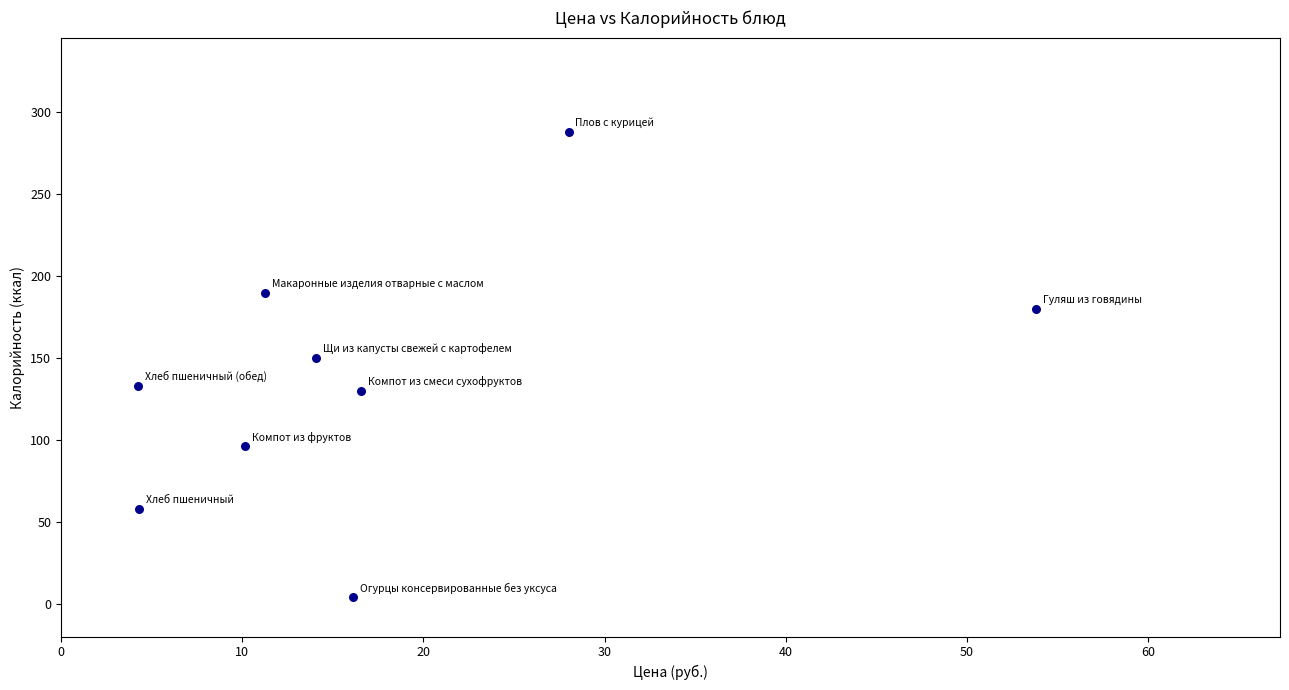

What is the average Y value?

137